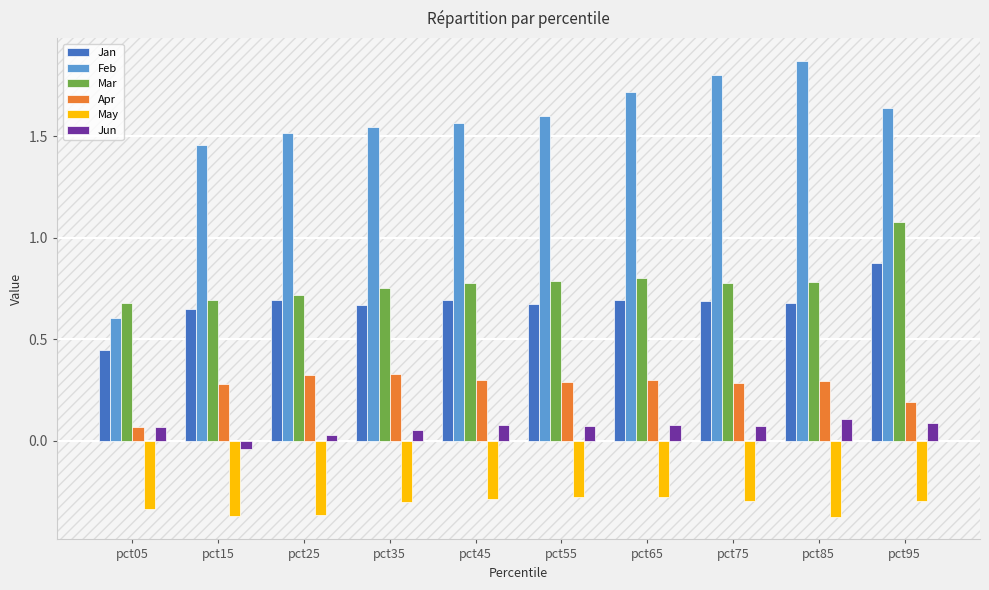

Is it true that Jun equals 0.1 at pct55?

True